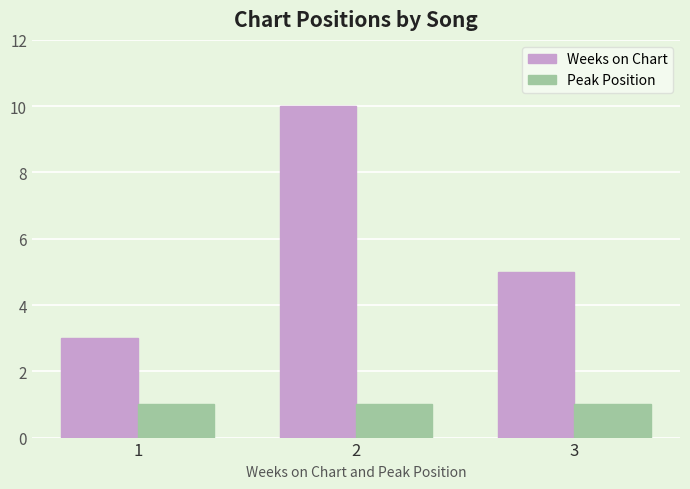

List the labels in order of Weeks on Chart value, largest first.

2, 3, 1